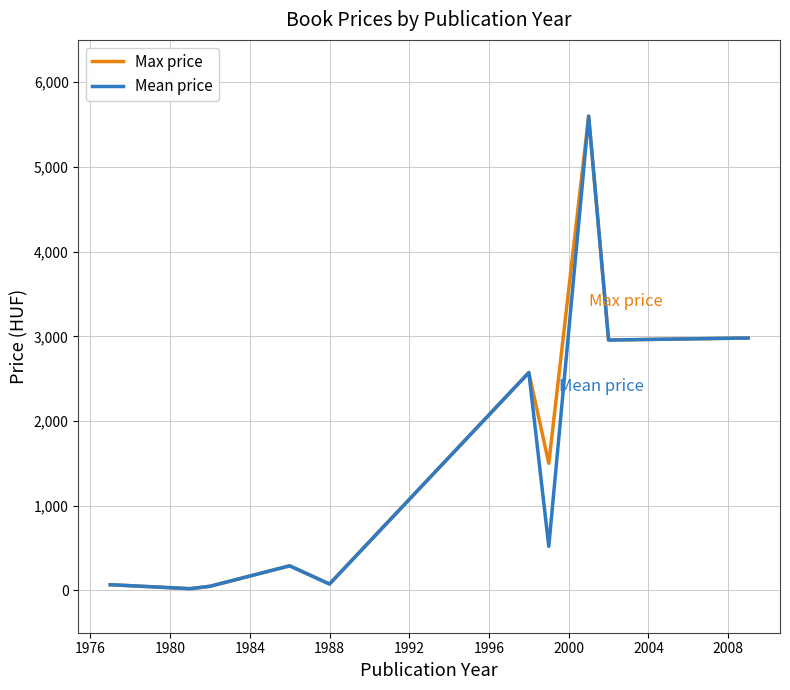

What is the maximum value shown in the chart?

5600.0